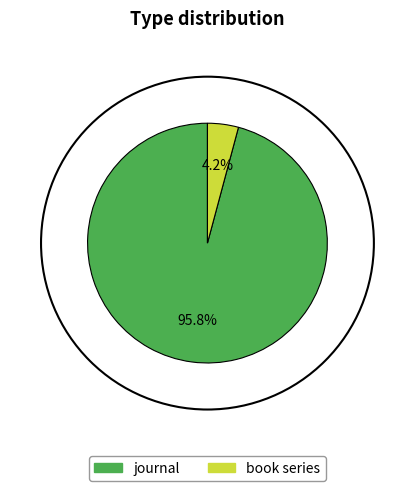

To the nearest percent, what portion does book series represent?

4%